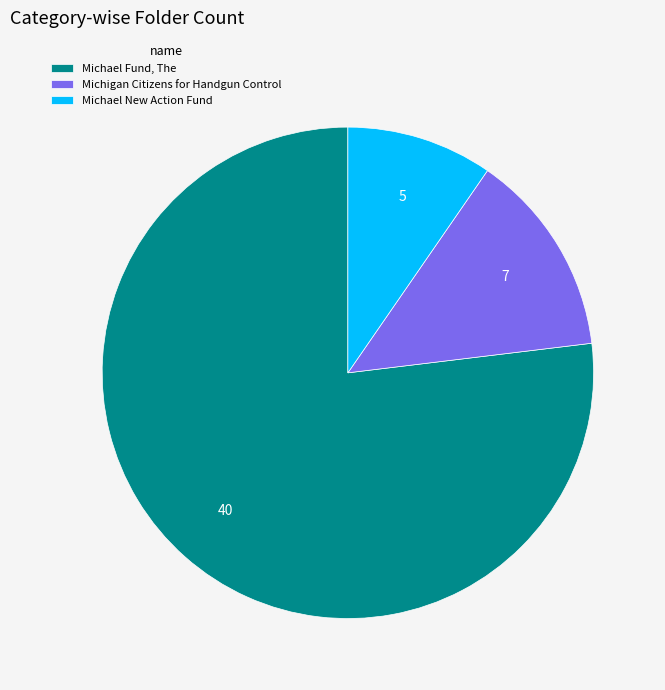

Is Michael New Action Fund the majority of the pie?

No